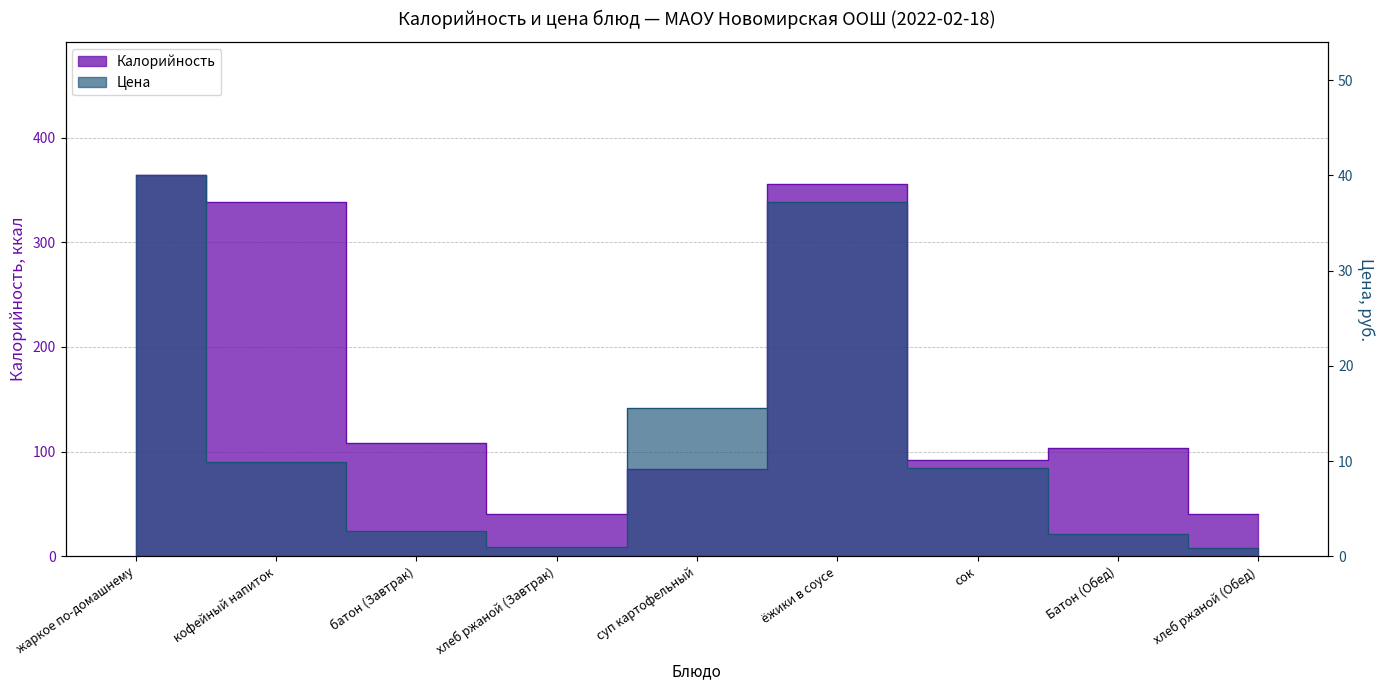

What is the label of the 2nd point from the right?

Батон (Обед)